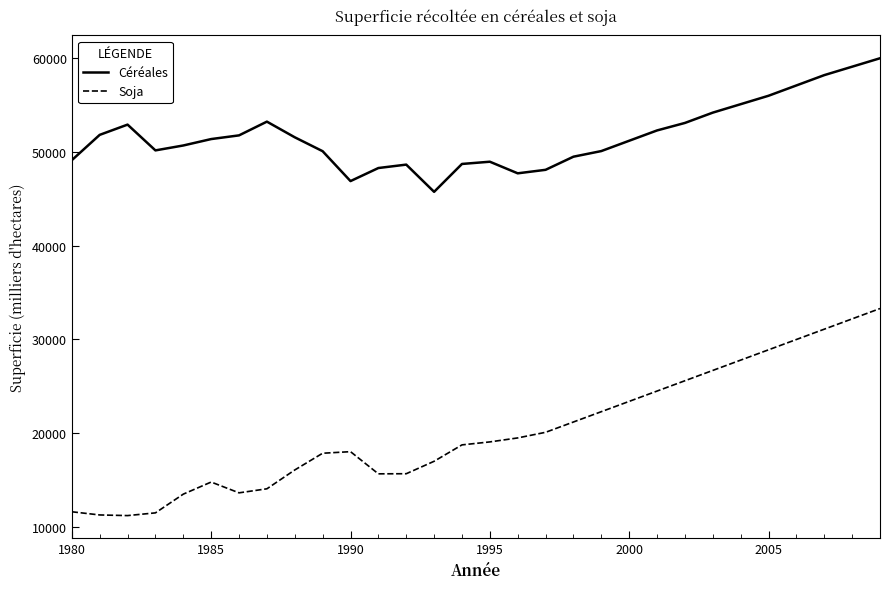

List the series in order of their overall mean, highest first.

Céréales, Soja